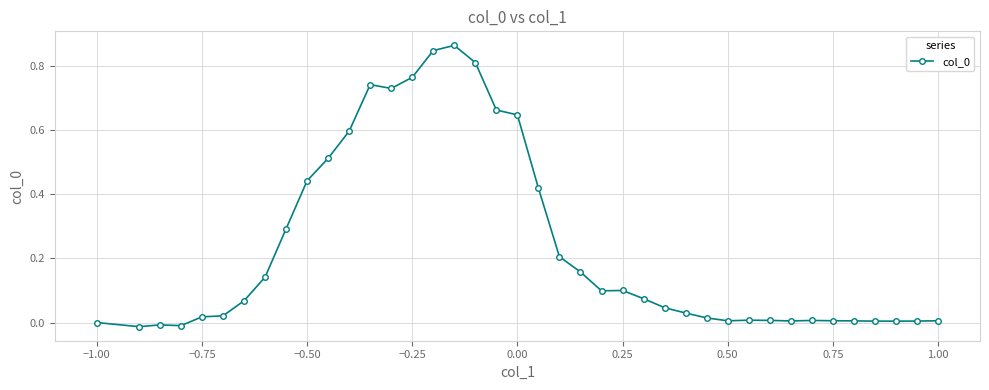

What is the sum of all values?

9.3